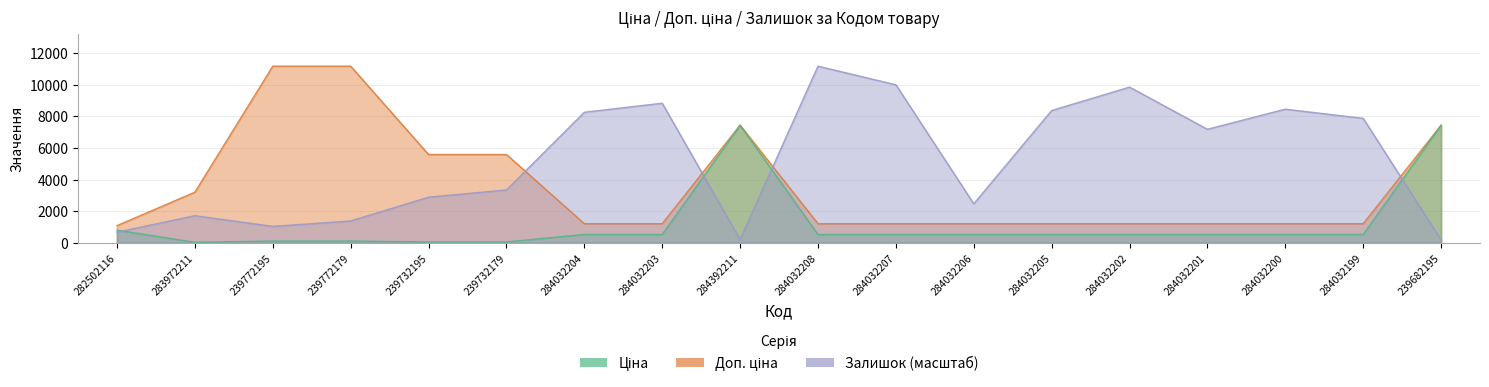

Rank the series by their maximum value, from lowest to highest.

Ціна, Доп. ціна, Залишок